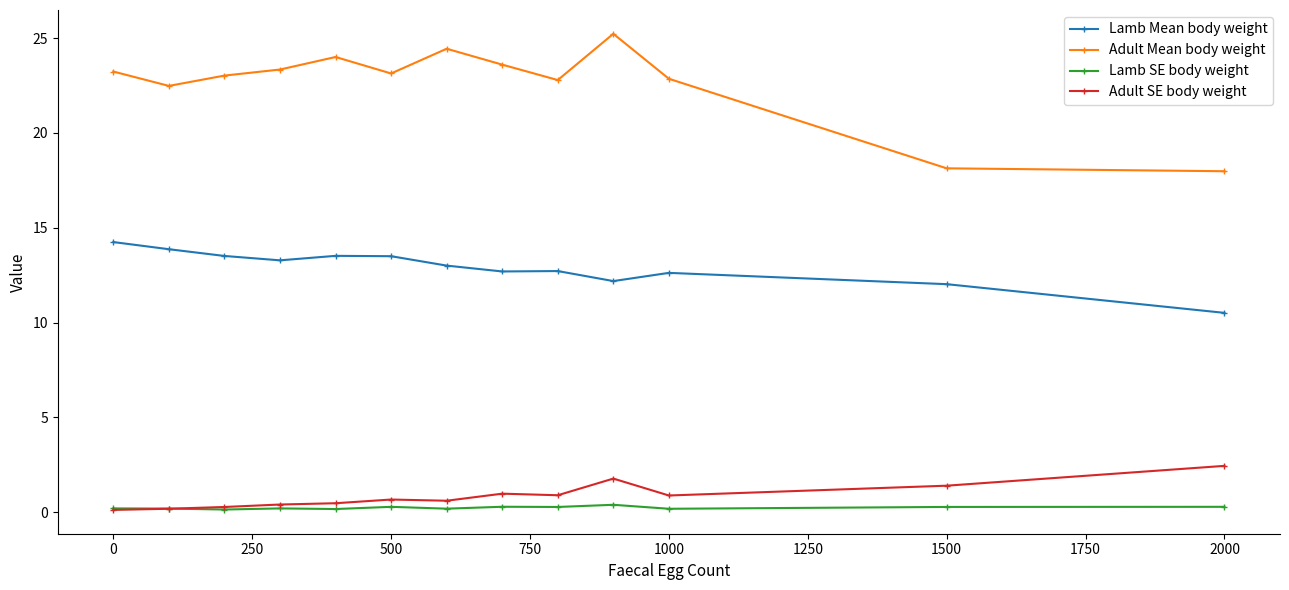

How many categories are shown in the chart?

13